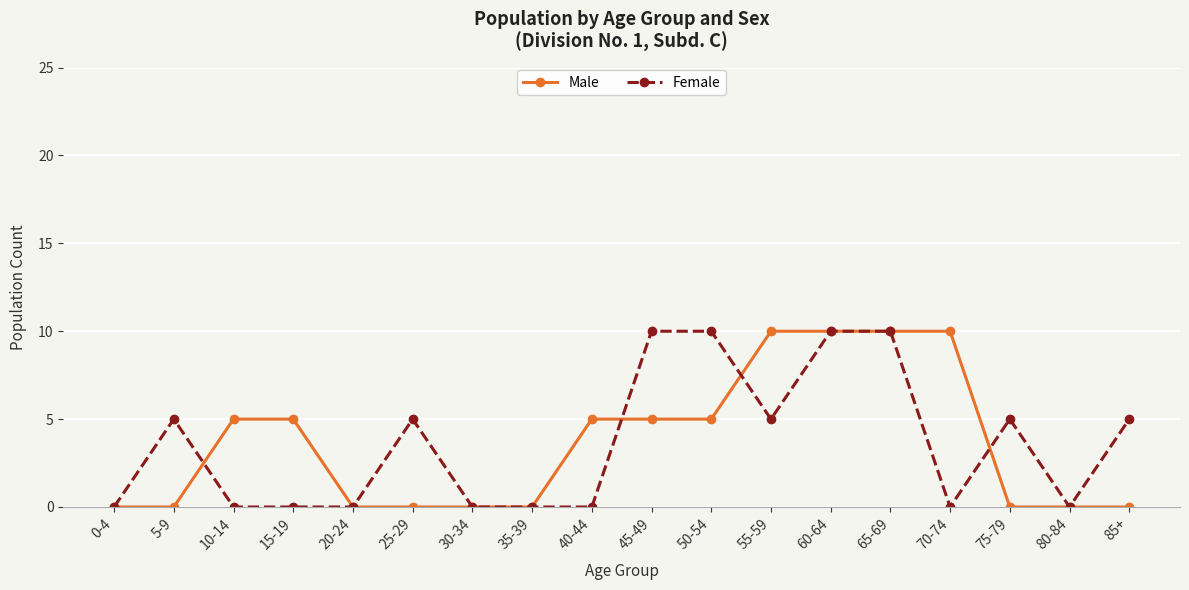

What is the sum of all Male values?

65